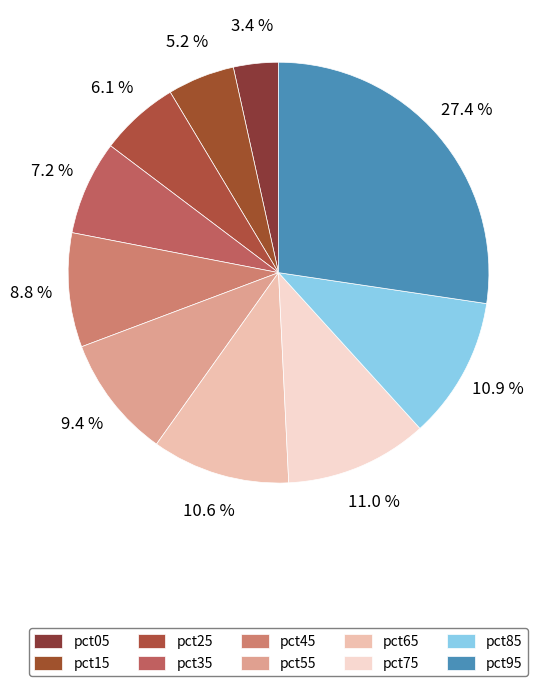

How many segments does this pie chart have?

10